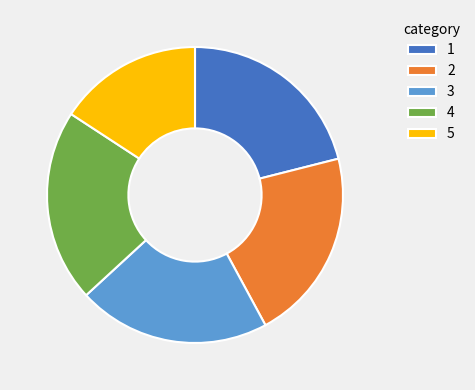

Is there a majority slice in this chart?

No